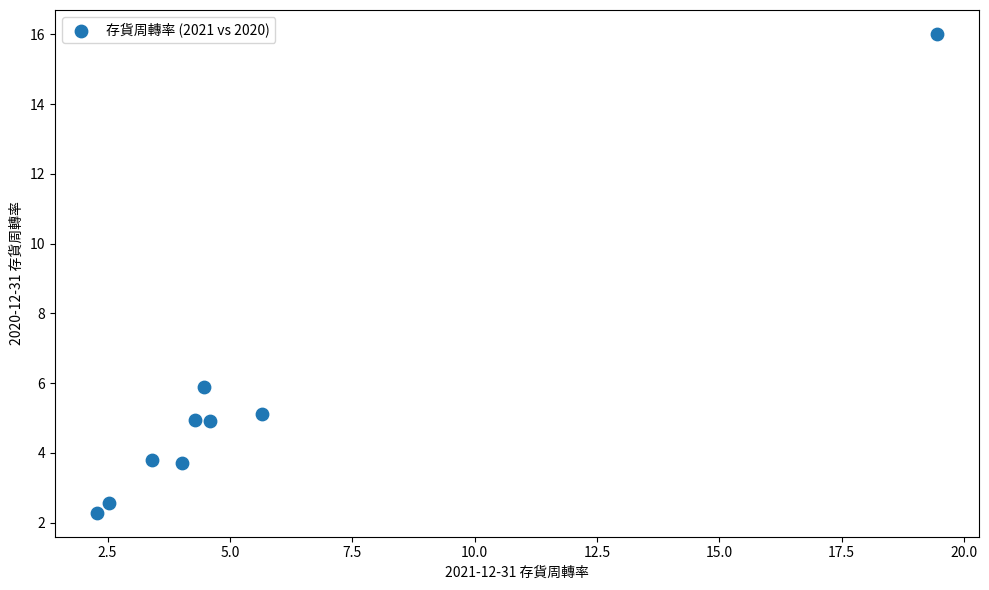

What Y value in the scatter plot is closest to 9?

5.9